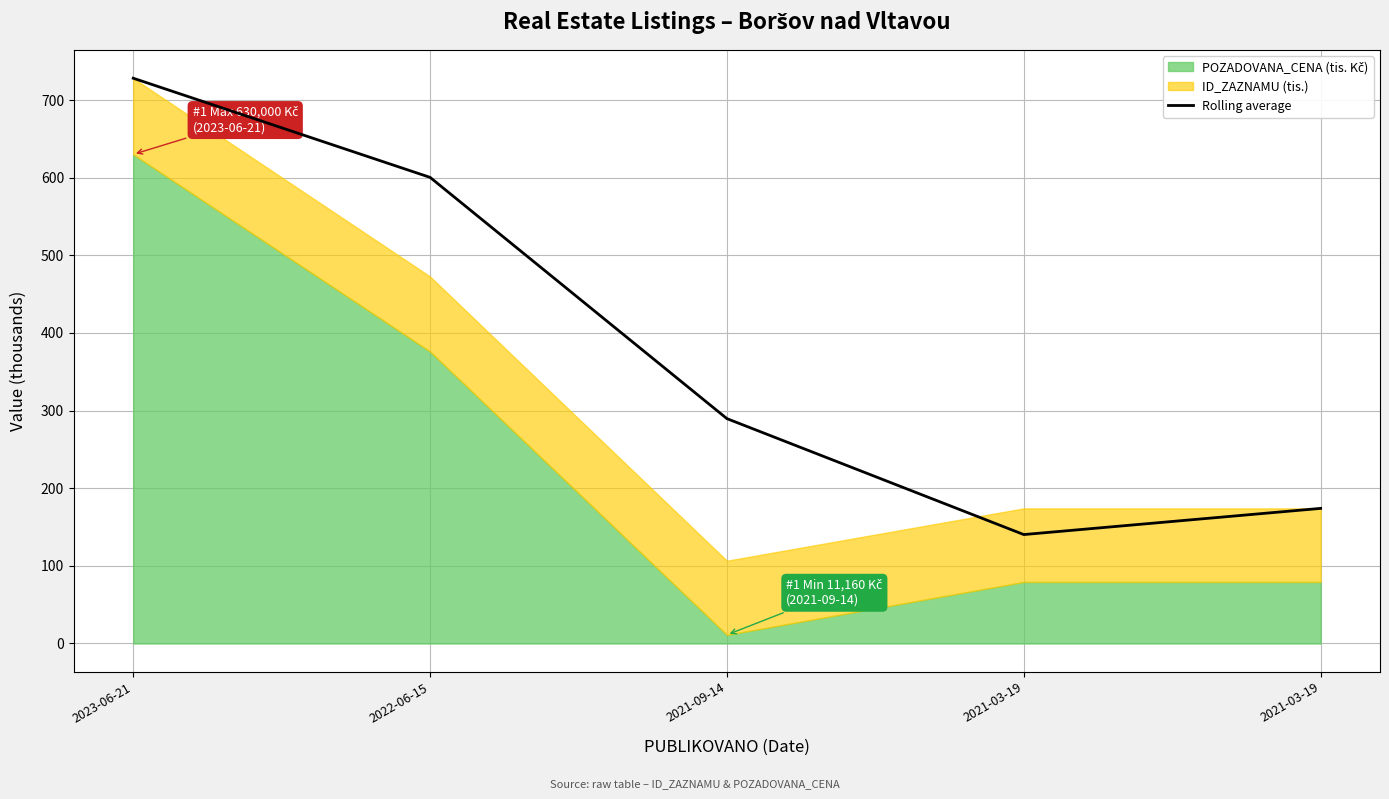

How many categories are shown in the chart?

5